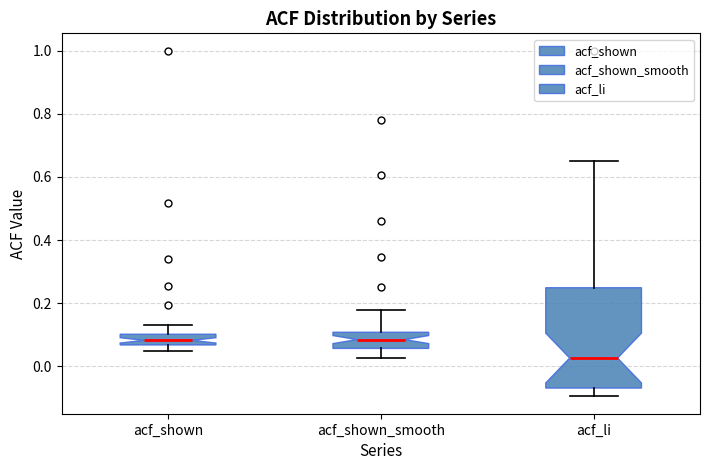

Comparing the boxes themselves (not the whiskers), which one is the tallest?

acf_li